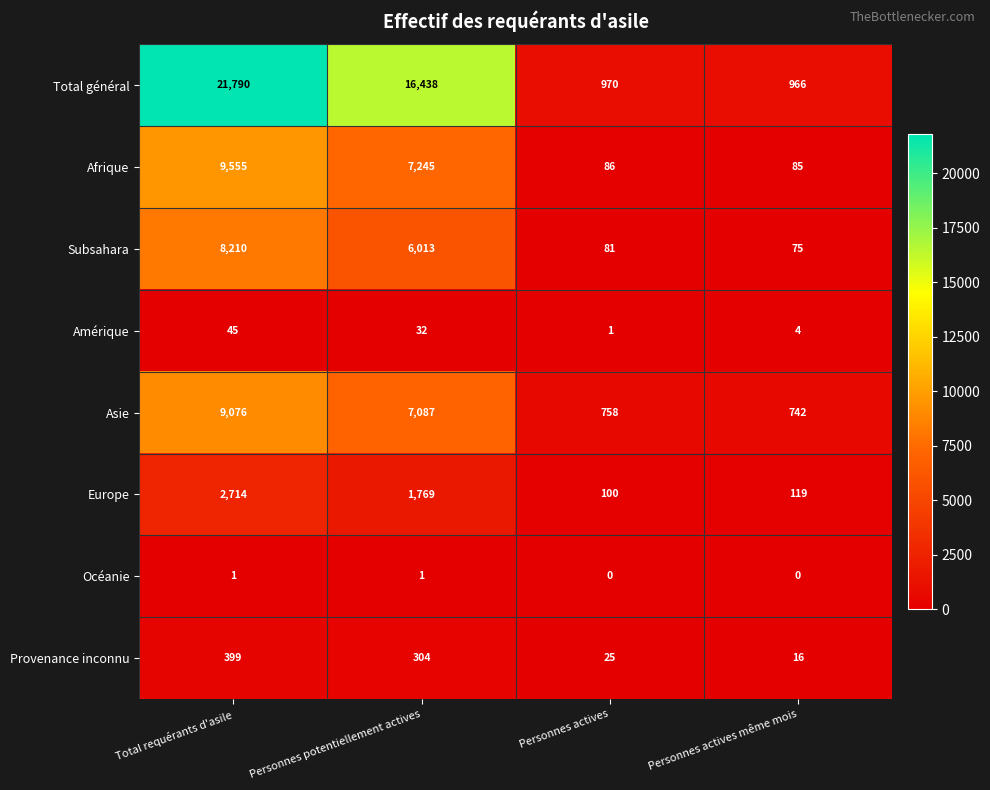

The value of Total général at Personnes potentiellement actives is 16438. True or false?

True